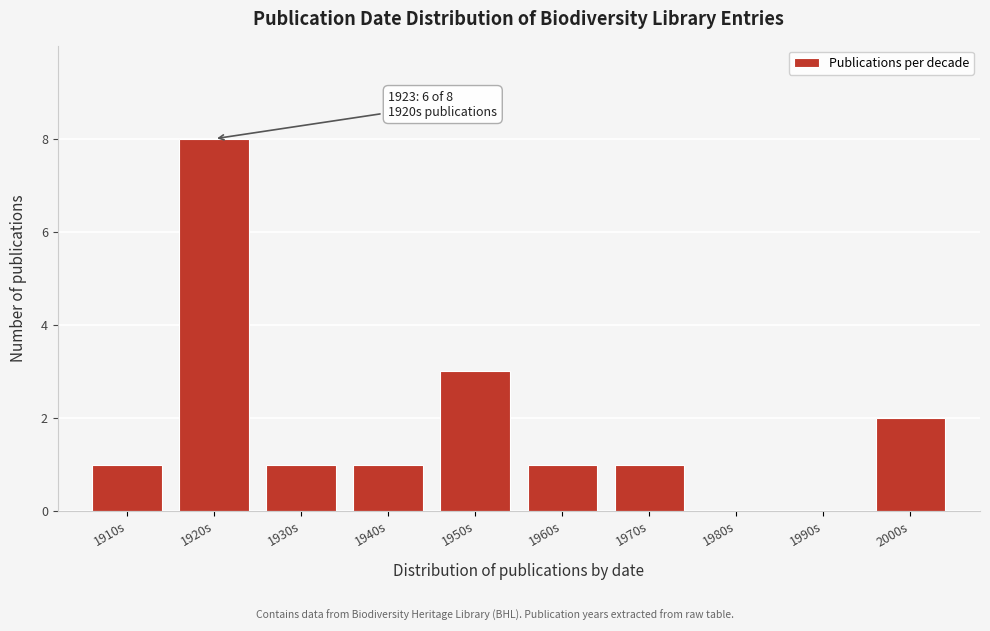

Reading left to right, what are all the values shown in this chart?

1910s=1	1920s=8	1930s=1	1940s=1	1950s=3	1960s=1	1970s=1	1980s=0	1990s=0	2000s=2